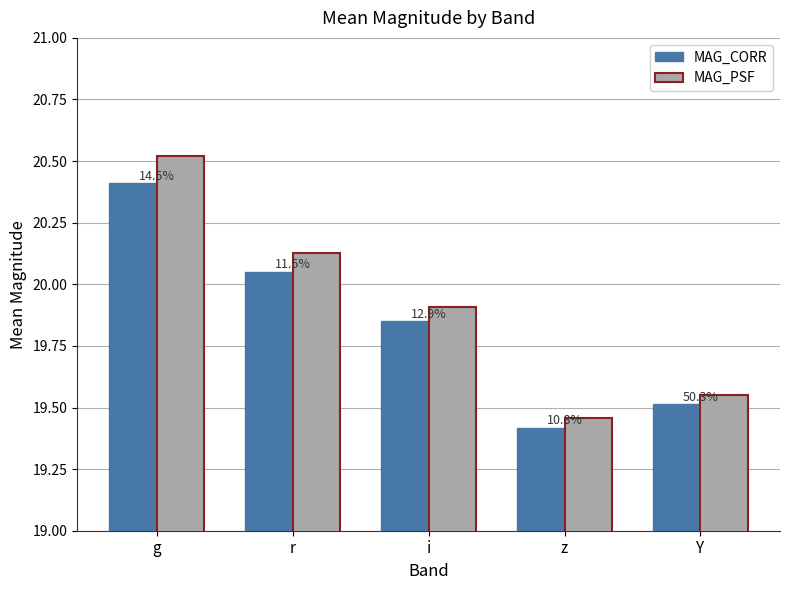

What is the sum of all MAG_PSF values?

99.6